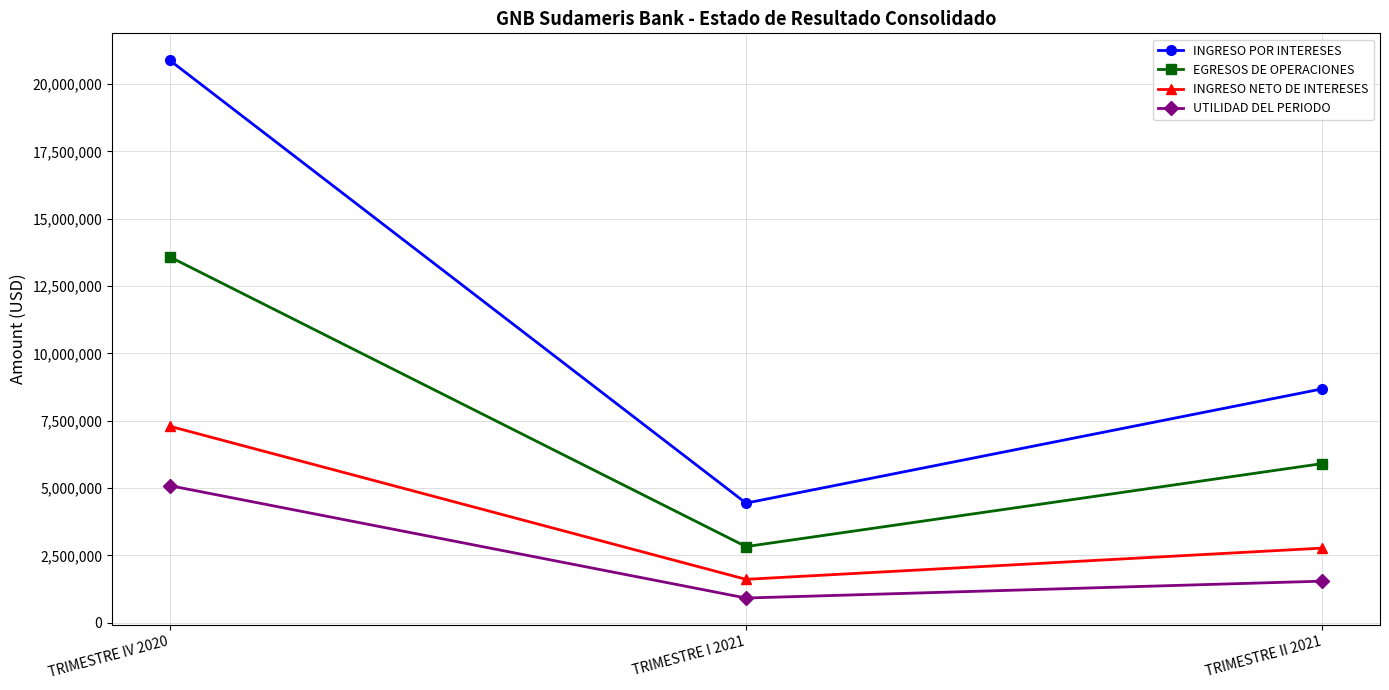

The EGRESOS DE OPERACIONES series shows 13585572.4 at TRIMESTRE IV 2020. True or false?

True